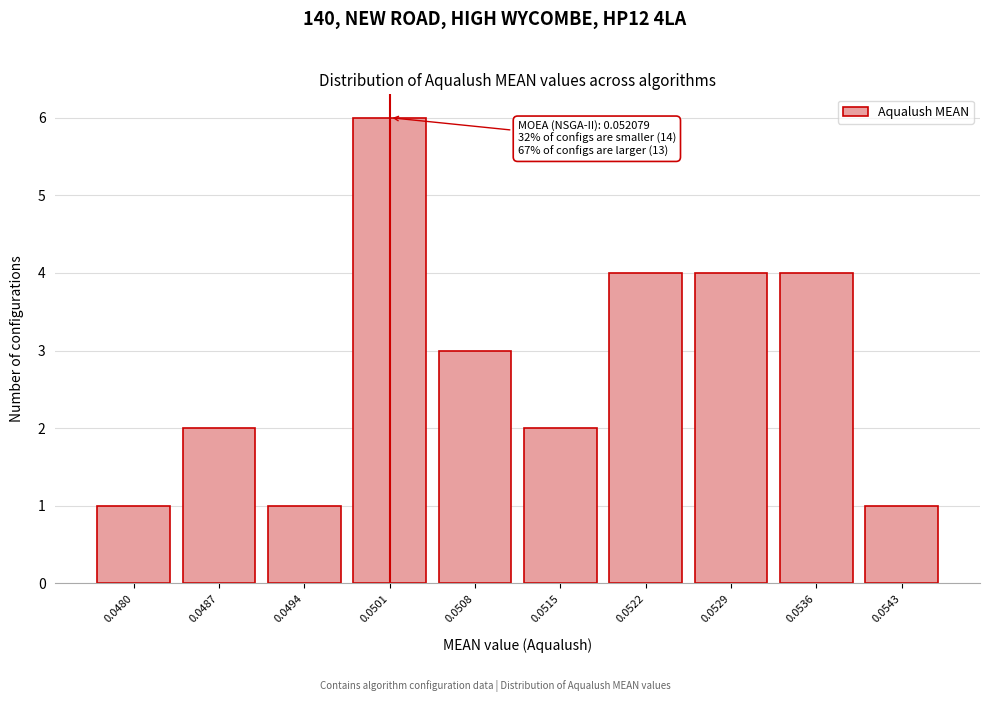

Reading right to left, what are all the values shown in this chart?

1	4	4	4	2	3	6	1	2	1